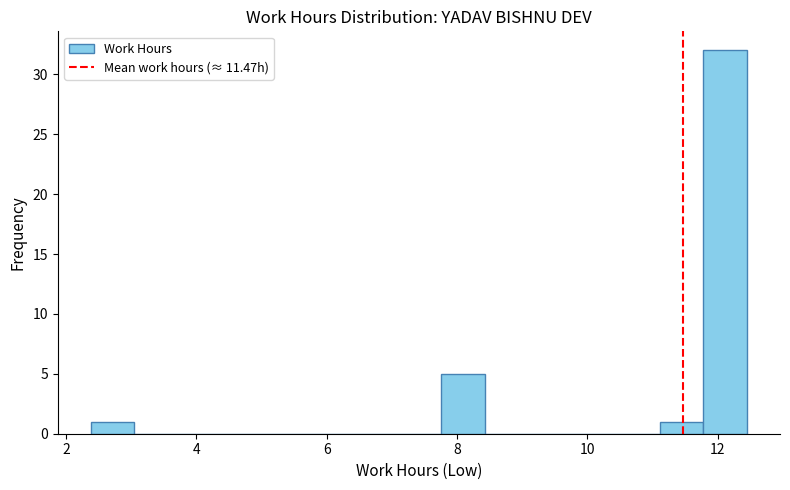

Around what value on the x-axis is the tallest bar? Give the approximate position of its centre, as read against the axis.

12.2